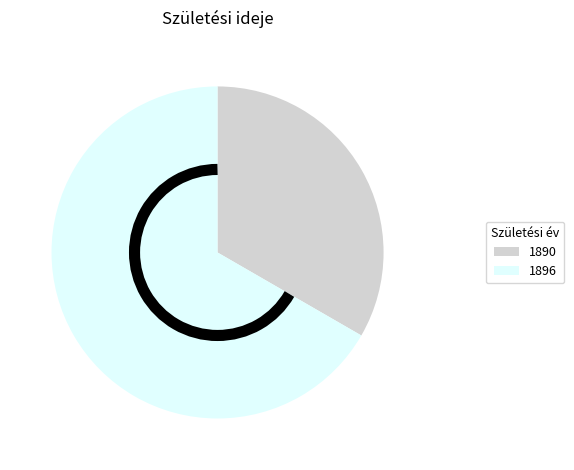

Which has a higher value, 1896 or 1890?

1896